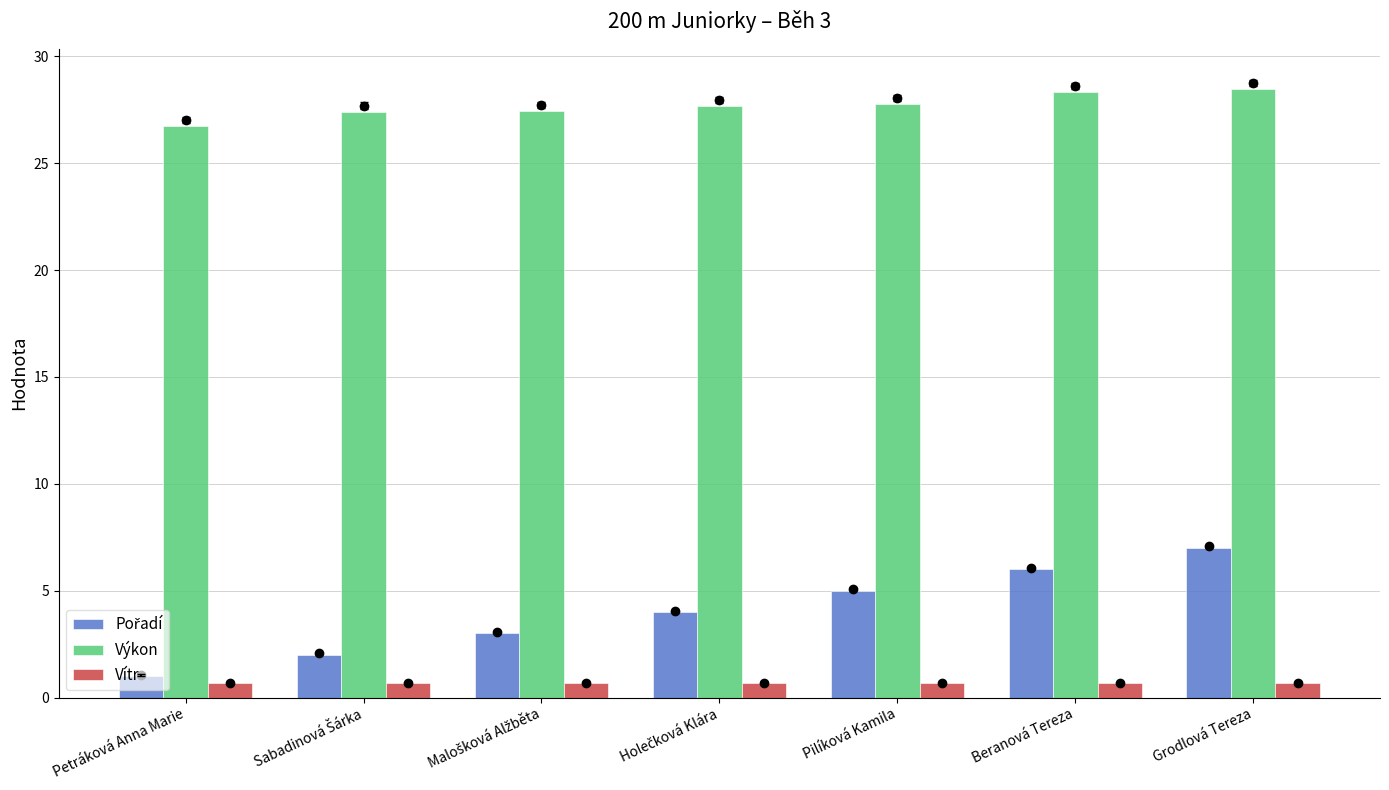

Read the Vítr value at Grodlová Tereza.

0.7